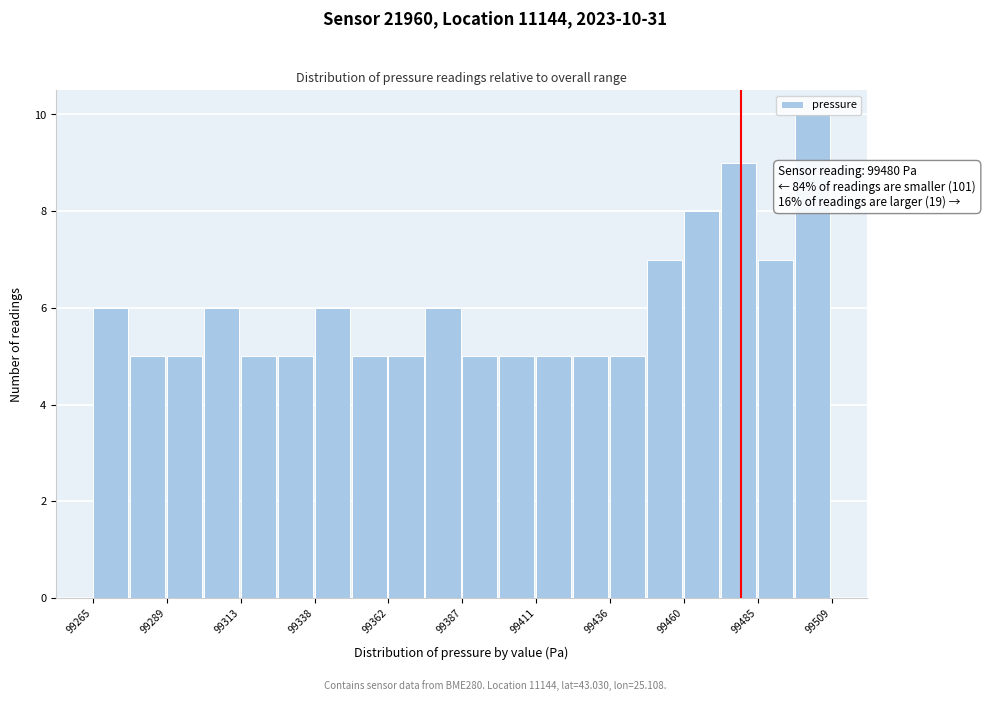

Around what value on the x-axis is the tallest bar? Give the approximate position of its centre, as read against the axis.

99505